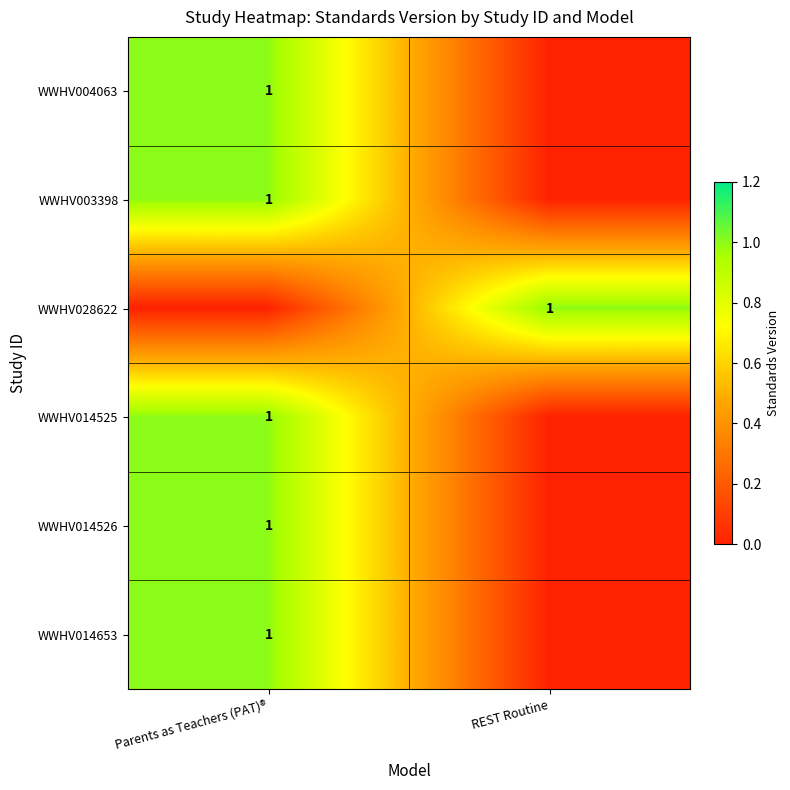

Is it true that WWHV014525 equals 1 at Parents as Teachers (PAT)®?

True